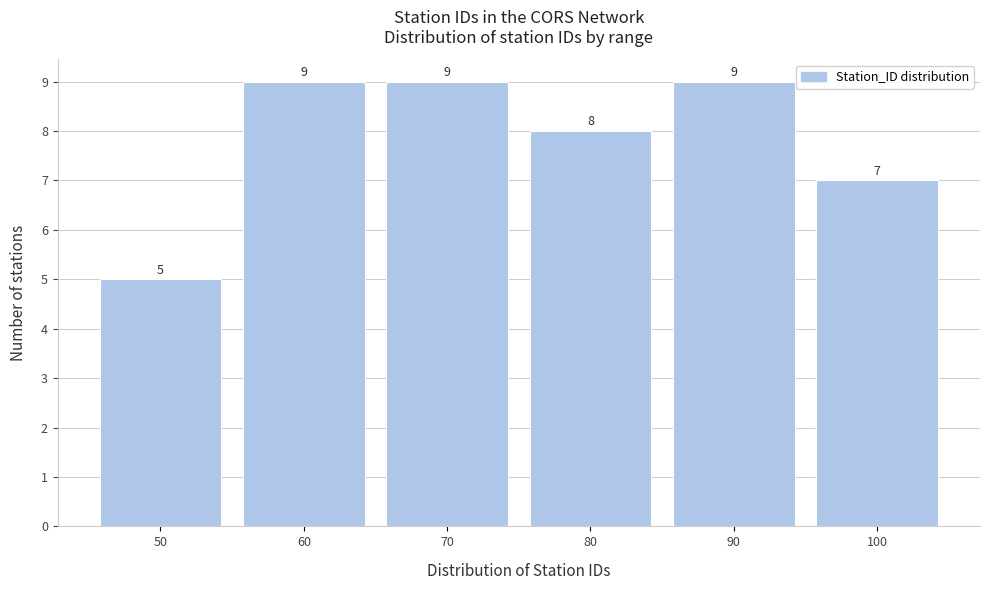

Reading left to right, extract all data points from this chart.

5	9	9	8	9	7